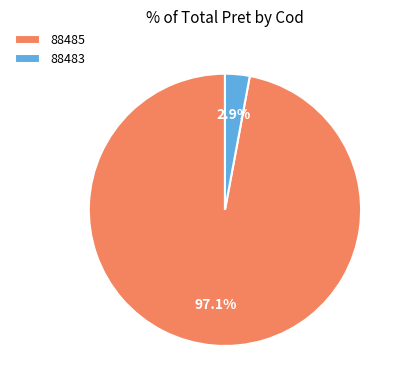

Do 88483 and 88485 together represent more than half of the pie?

Yes